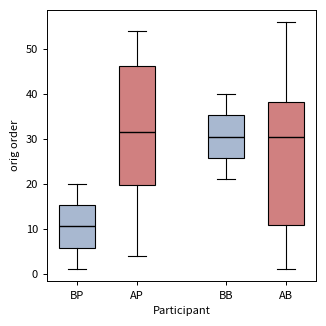

Reading left to right, transcribe this box plot: for each box, give where its median line is, the range the box spans, and where its two whiskers end, as read against the y-axis. The values are not printed on the chart, so give them approximately, as read against the axis.

BP: median 11, box 6 to 15, whiskers 1 to 20
AP: median 32, box 20 to 46, whiskers 4 to 54
BB: median 31, box 26 to 35, whiskers 21 to 40
AB: median 31, box 11 to 38, whiskers 1 to 56